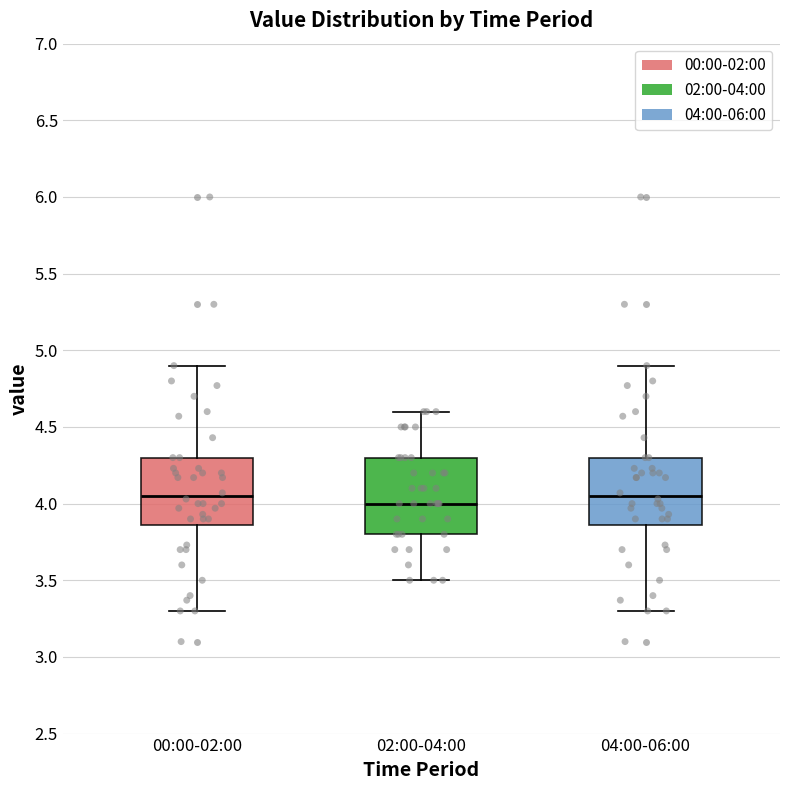

Where is the lower edge of the box for 00:00-02:00 on the y-axis? The values are not printed on the chart, so give them approximately, as read against the axis.

3.85